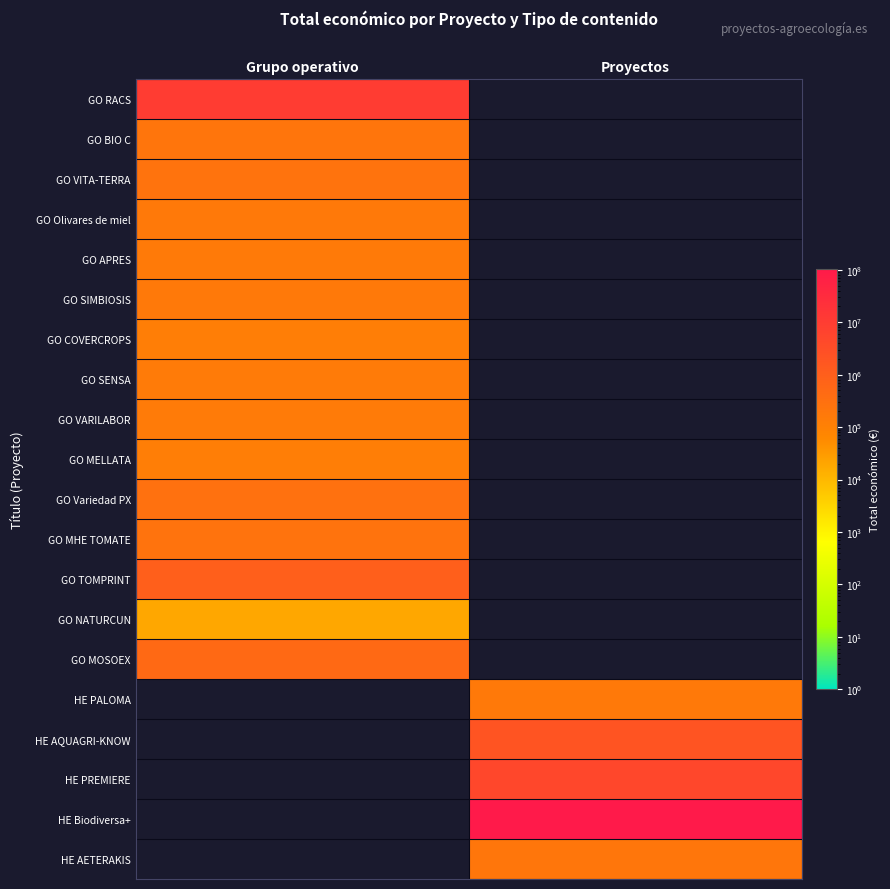

At Proyectos, list the series in order from smallest to largest.

GO RACS, GO BIO C, GO VITA-TERRA, GO Olivares de miel, GO APRES, GO SIMBIOSIS, GO COVERCROPS, GO SENSA, GO VARILABOR, GO MELLATA, GO Variedad PX, GO MHE TOMATE, GO TOMPRINT, GO NATURCUN, GO MOSOEX, HE PALOMA, HE AETERAKIS, HE AQUAGRI-KNOW, HE PREMIERE, HE Biodiversa+